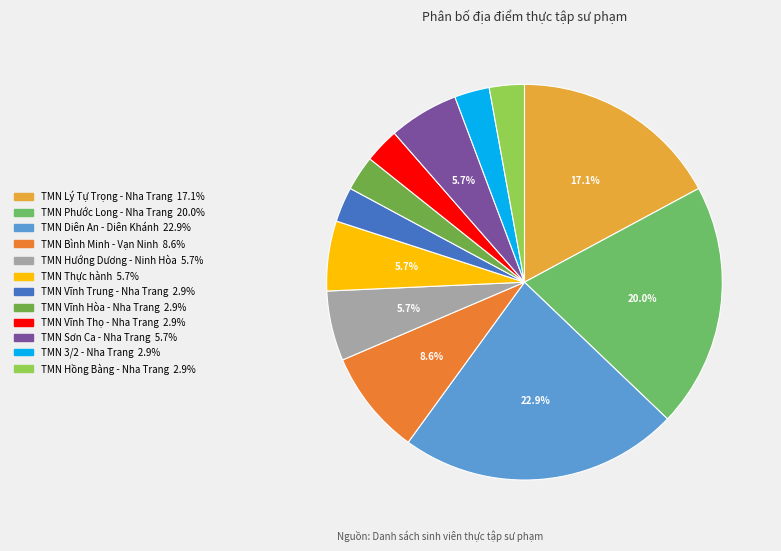

Is there any slice that represents more than half of the pie?

No